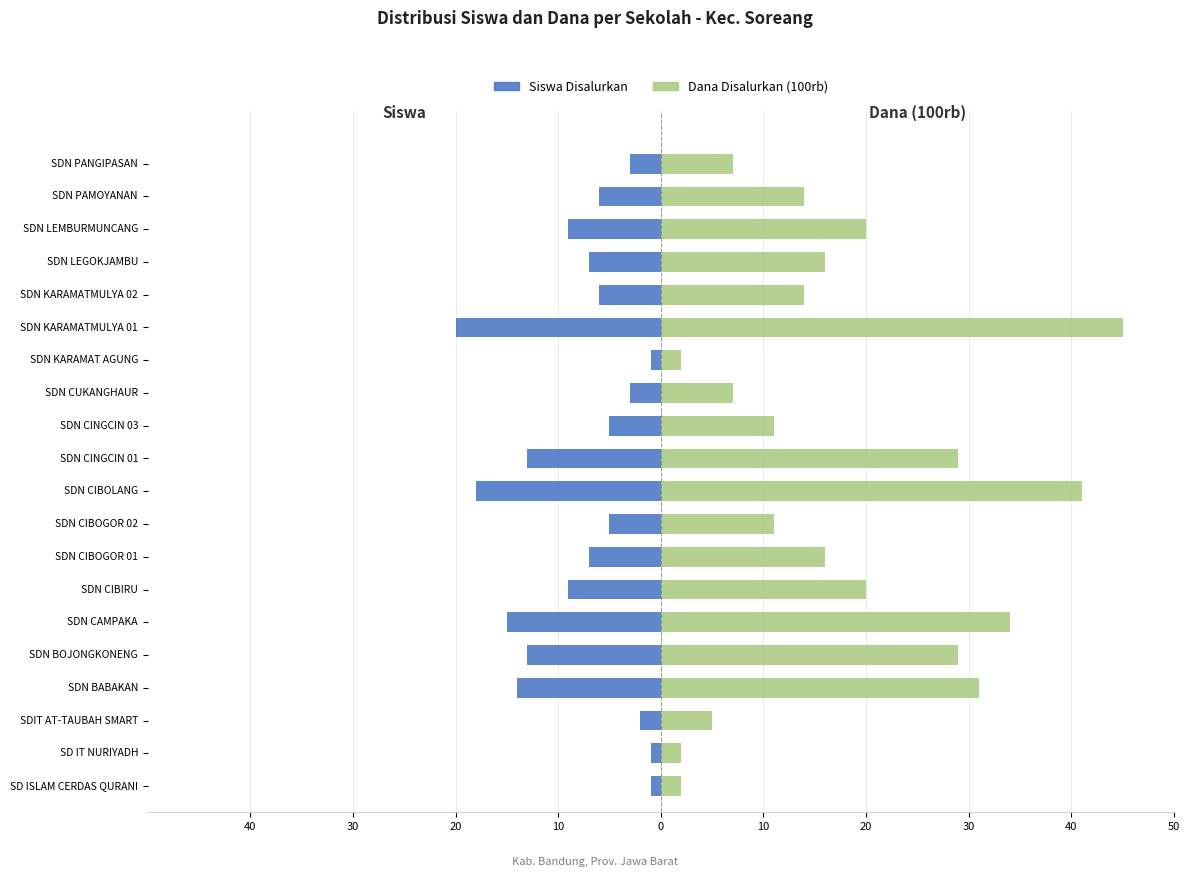

Are the bars grouped side by side (vs. stacked)?

Yes